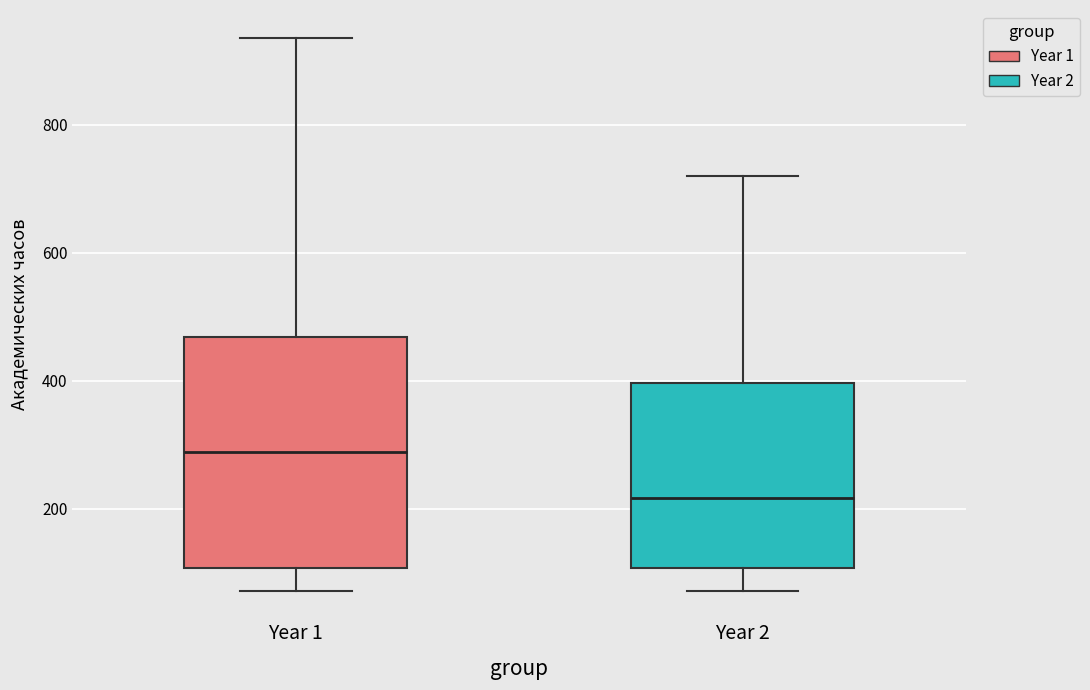

Reading left to right, read every box against the y-axis: the position of its median line, the range the box covers, and the ends of its whiskers. The values are not printed on the chart, so give them approximately, as read against the axis.

Year 1: median 280, box 100 to 460, whiskers 80 to 940
Year 2: median 220, box 100 to 400, whiskers 80 to 720